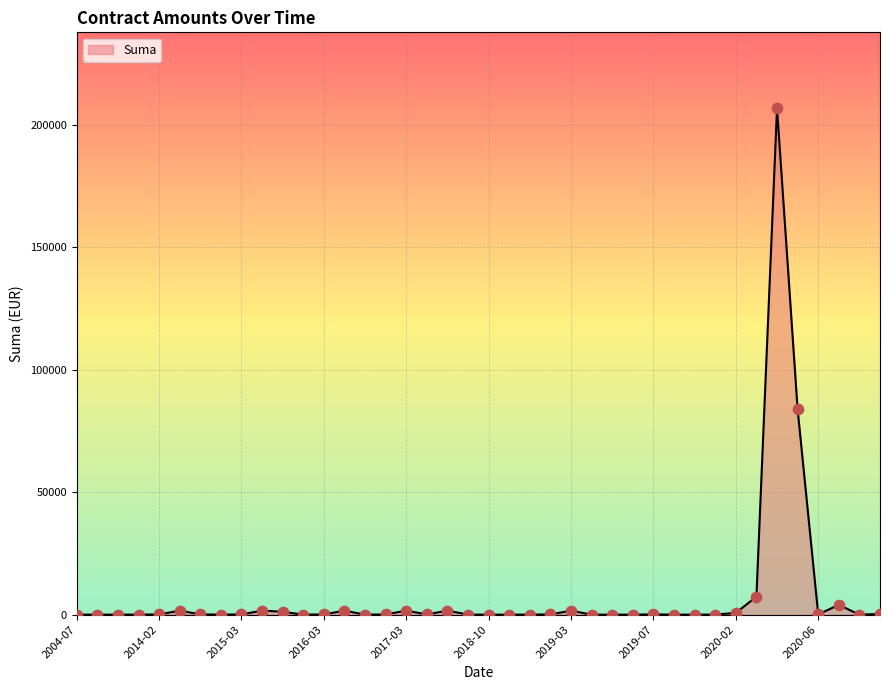

What is the greatest value displayed?

206649.0